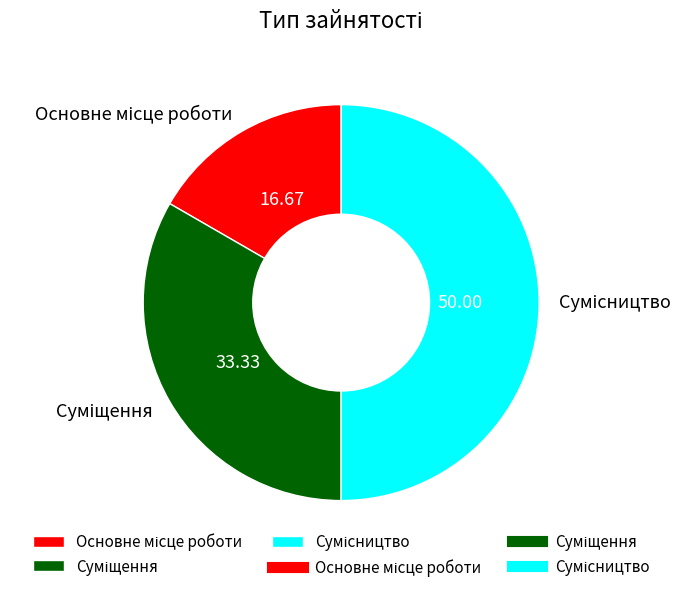

Is there a majority slice in this chart?

No